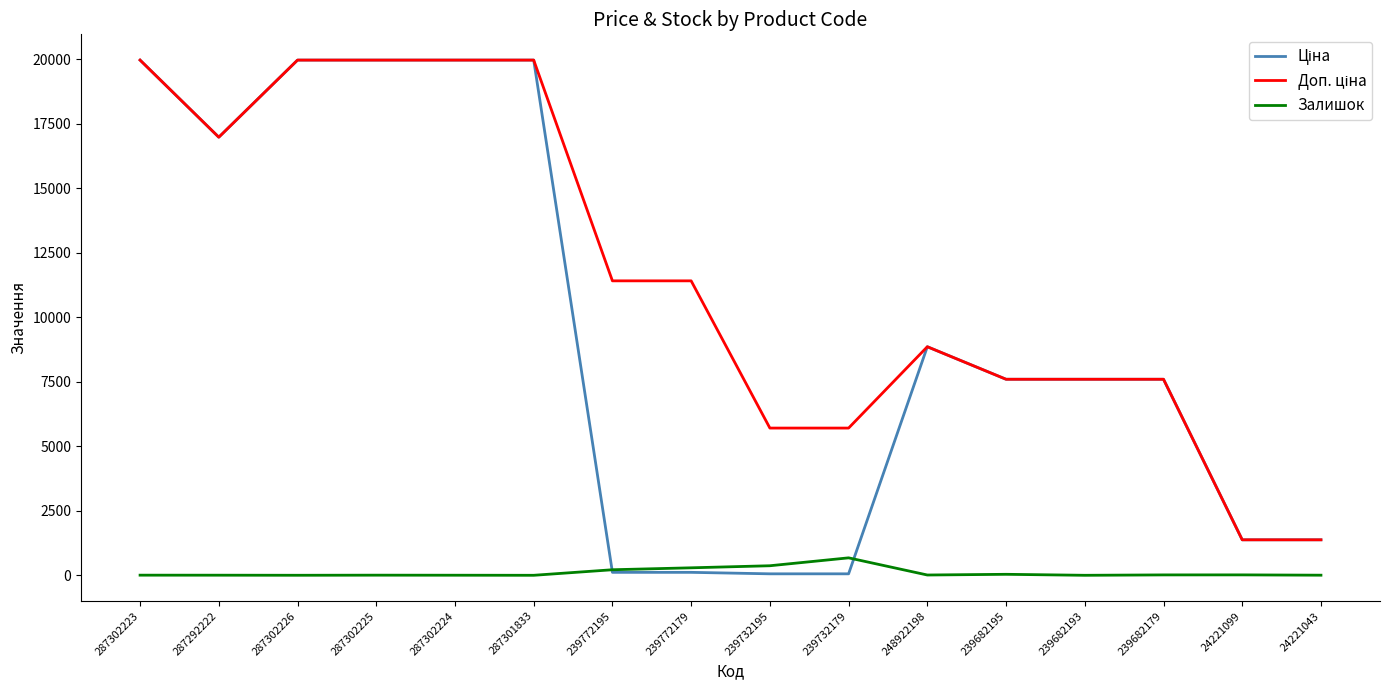

What position from the left is 287302225?

4